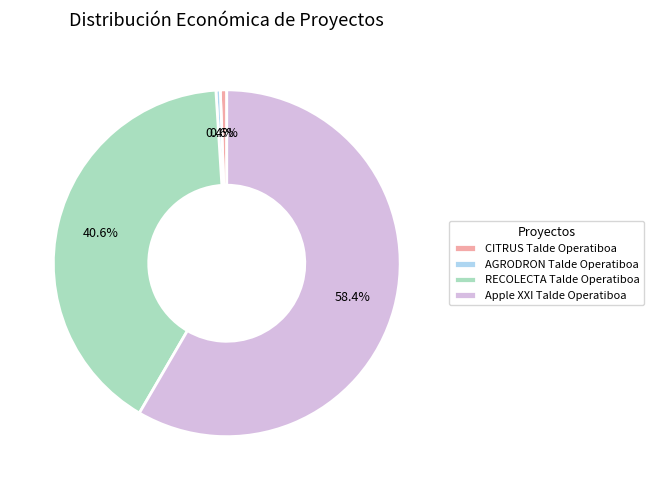

To the nearest percent, what is the combined percentage of RECOLECTA Talde Operatiboa and Apple XXI Talde Operatiboa?

99%